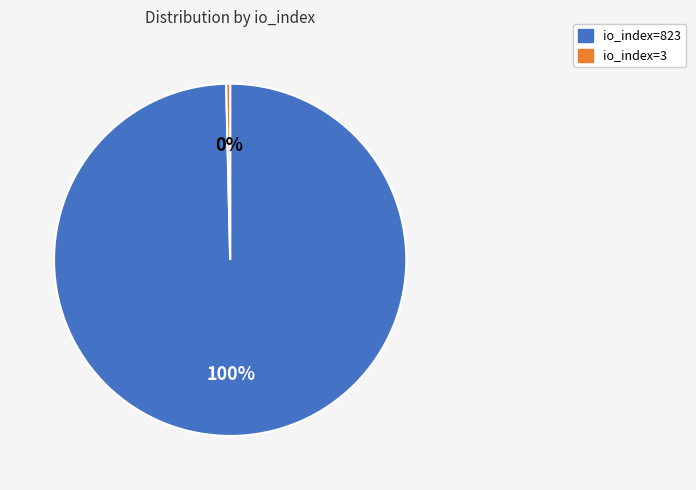

Which category has the biggest portion of the pie?

io_index=823